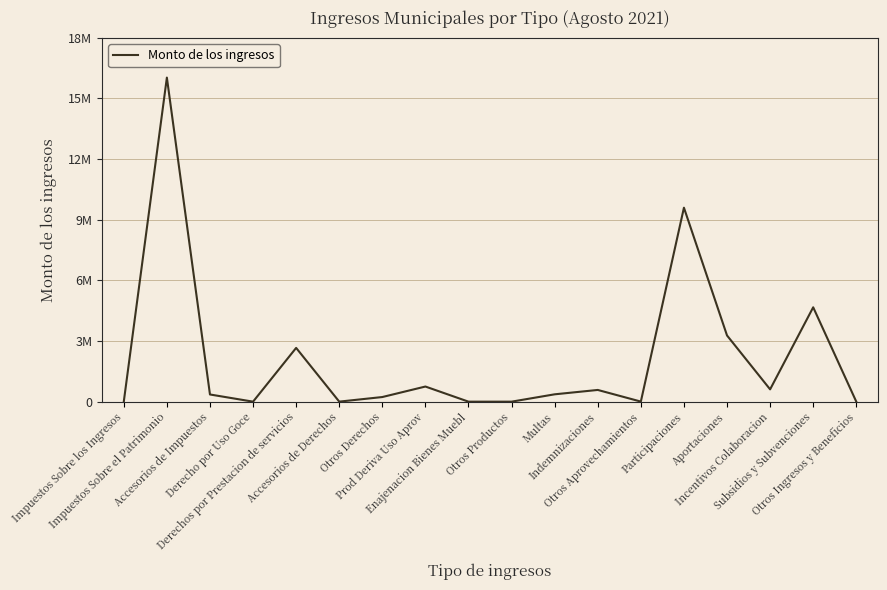

How many interior local valleys (lower than both neighbors) does the data have?

4